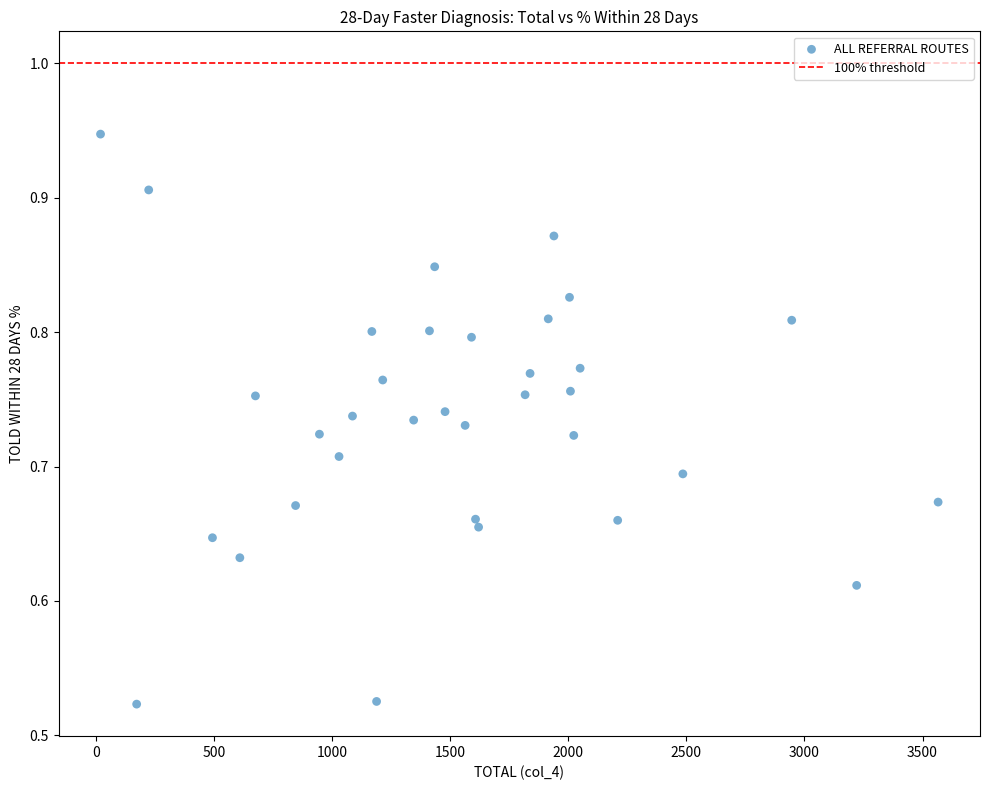

What is the range of Y values (max minus min)?

0.4